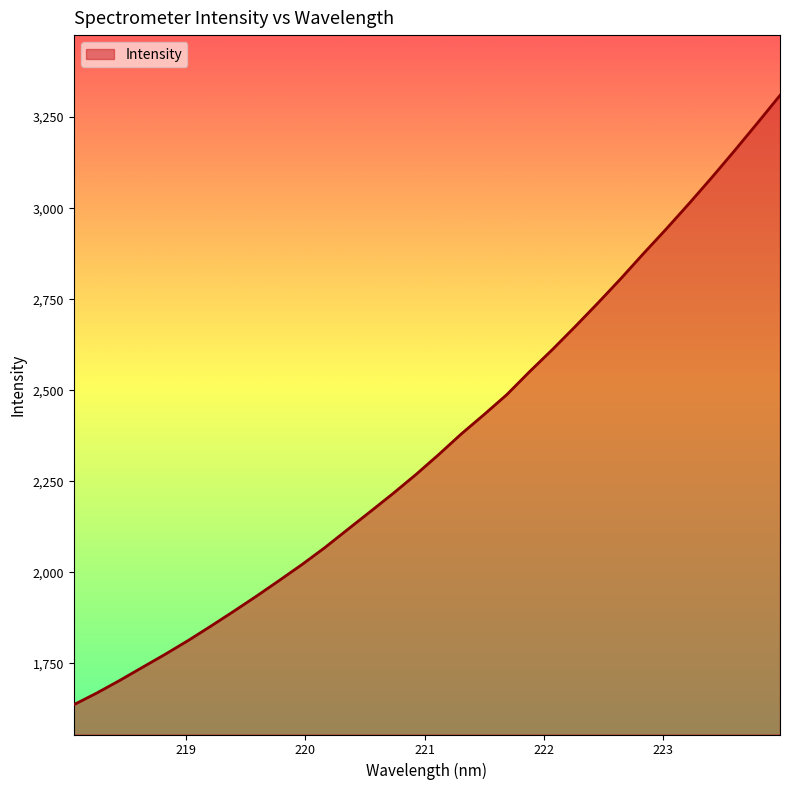

What is the difference between the maximum and minimum values?

1673.8